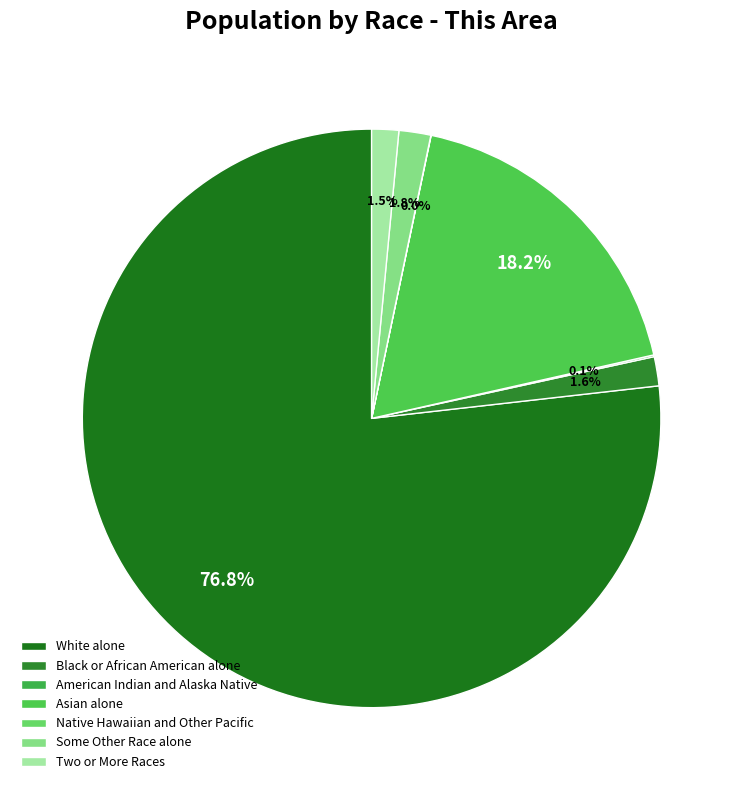

What is the majority slice?

White alone